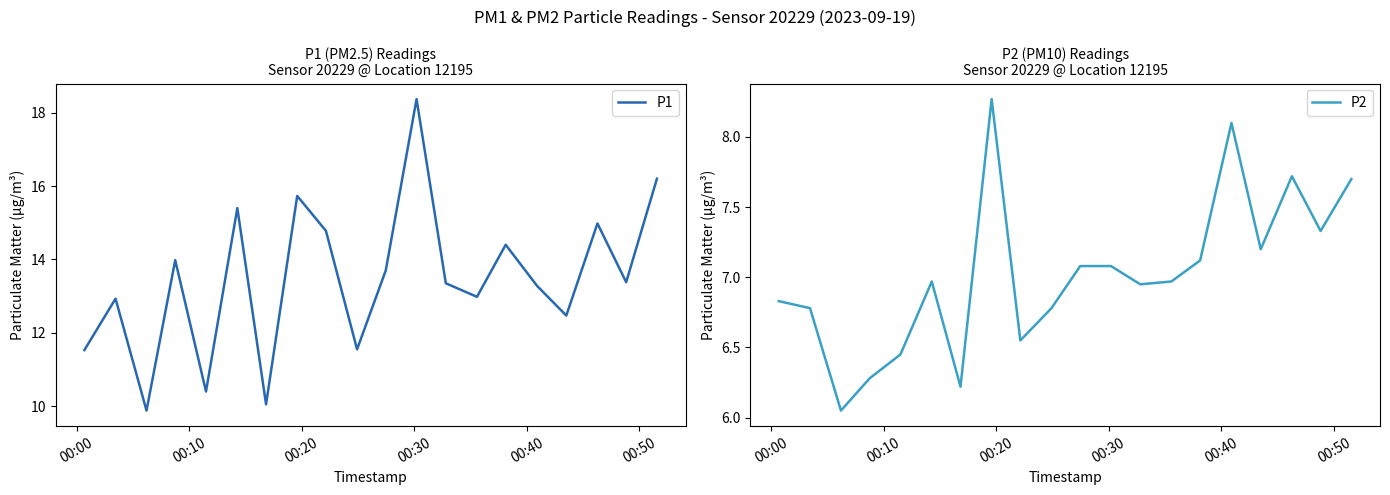

In P1, how many points are lower than both neighbors (excluding endpoints)?

7